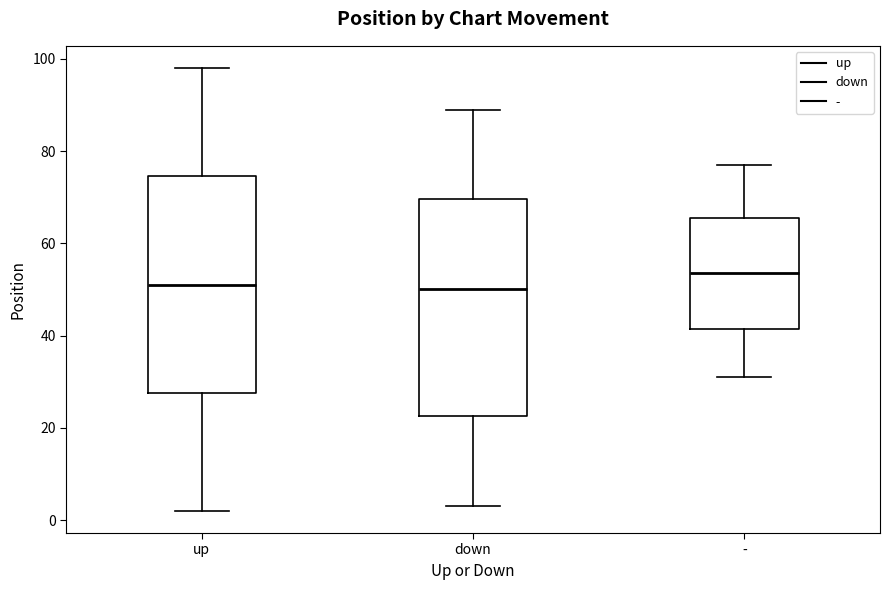

Where is the upper edge of the box for - on the y-axis? The values are not printed on the chart, so give them approximately, as read against the axis.

66